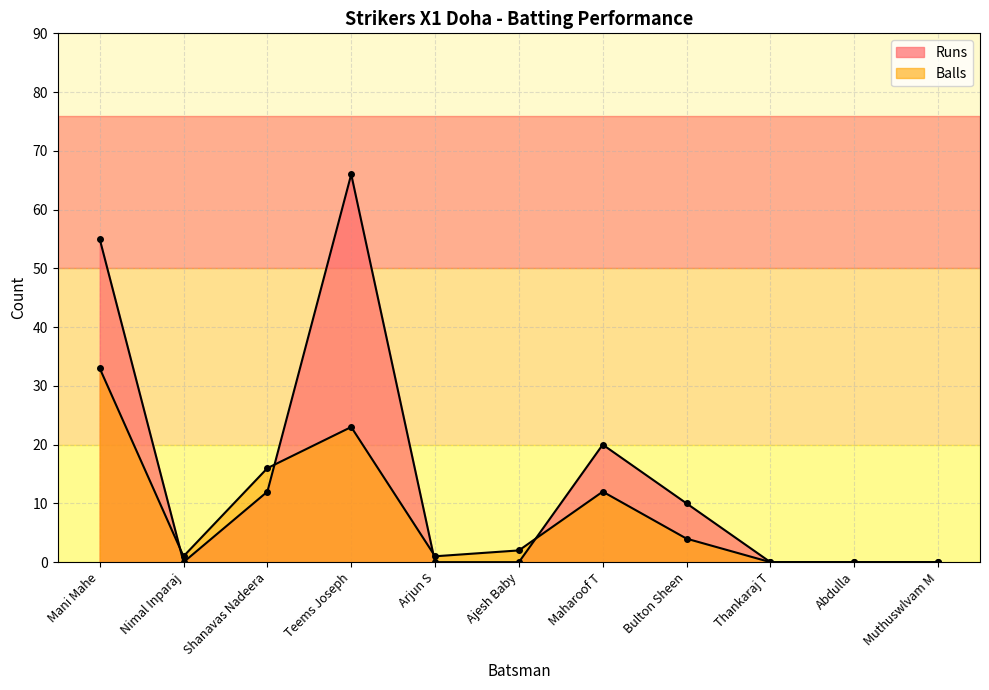

What is the difference between the Balls values at Shanavas Nadeera and Muthuswlvam M?

16